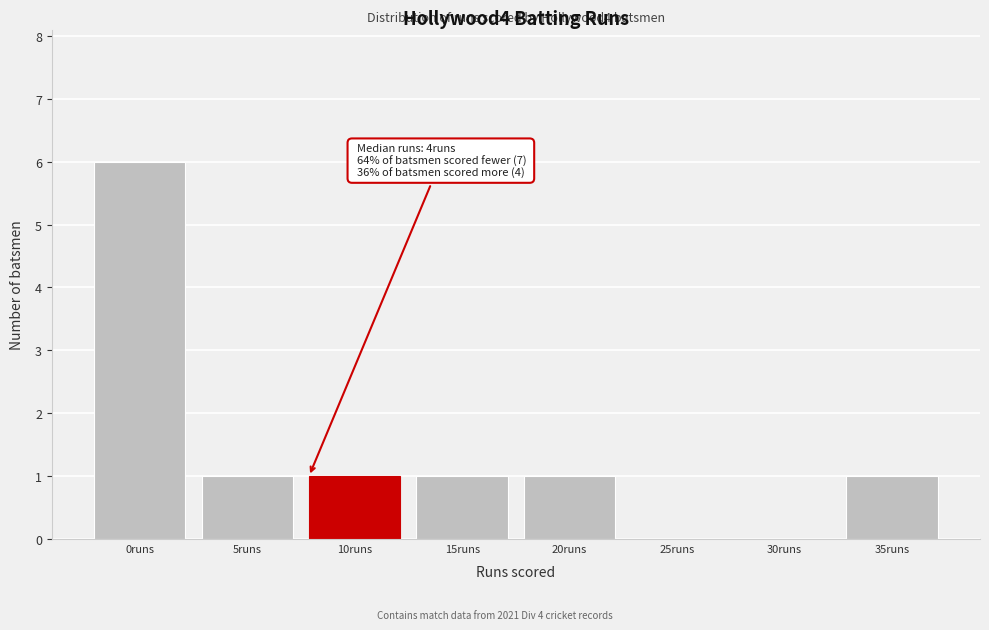

Reading left to right, extract all data points from this chart.

0runs=6	5runs=1	10runs=1	15runs=1	20runs=1	25runs=0	30runs=0	35runs=1